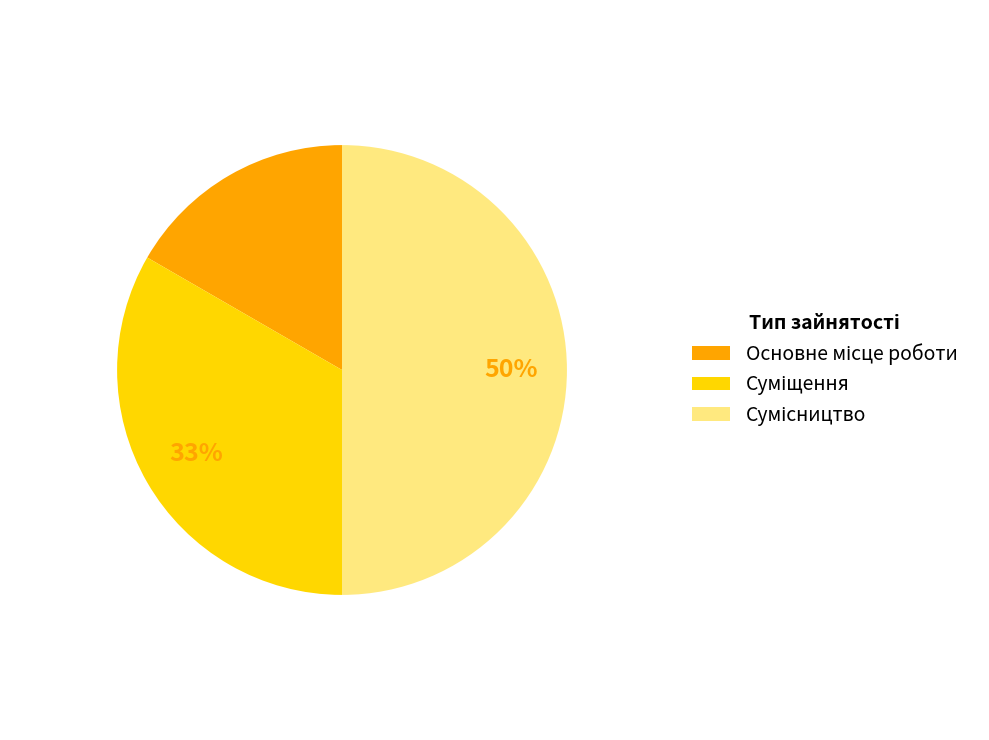

To the nearest percent, what is the average slice percentage?

33%